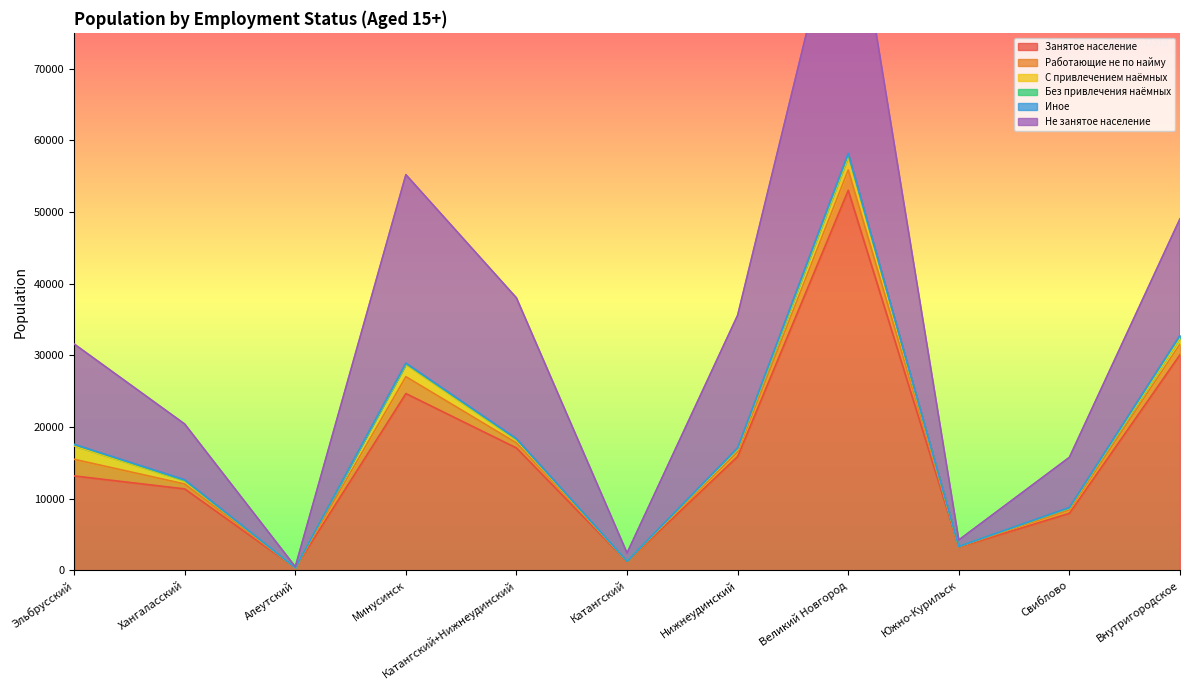

Which series has the largest total across all categories?

Занятое население